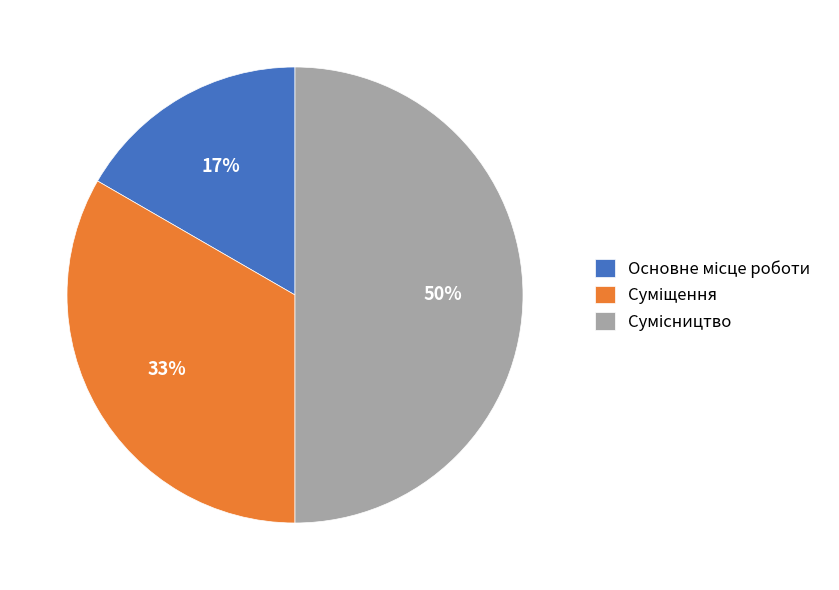

What percentage do Сумісництво and Основне місце роботи together represent?

66.7%